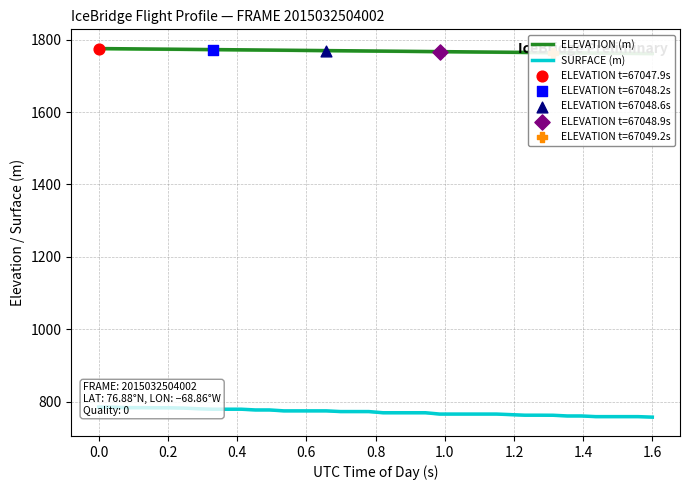

Which series contains the lowest Y value?

SURFACE (m)